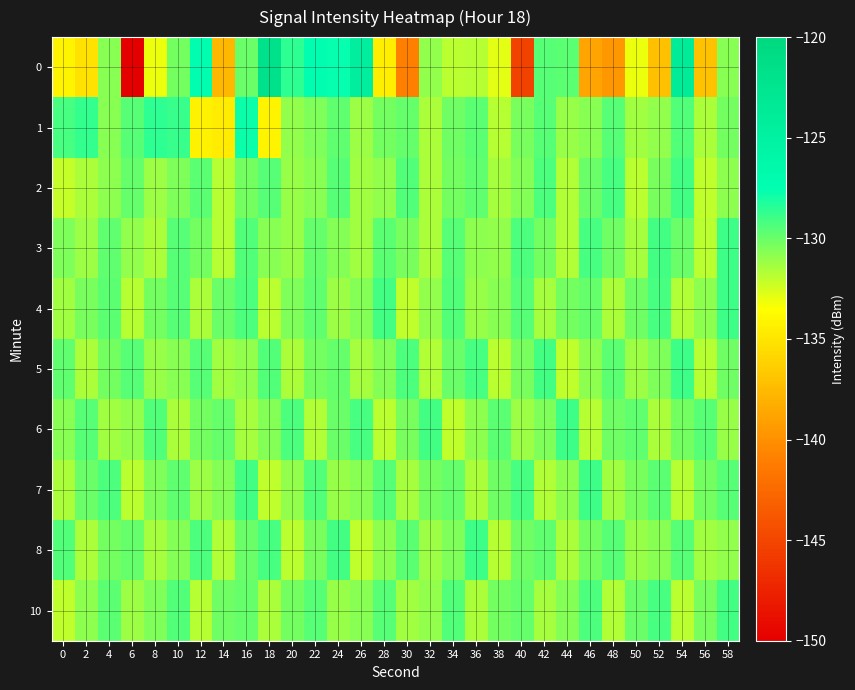

At which category is the sum across all series the highest?

54